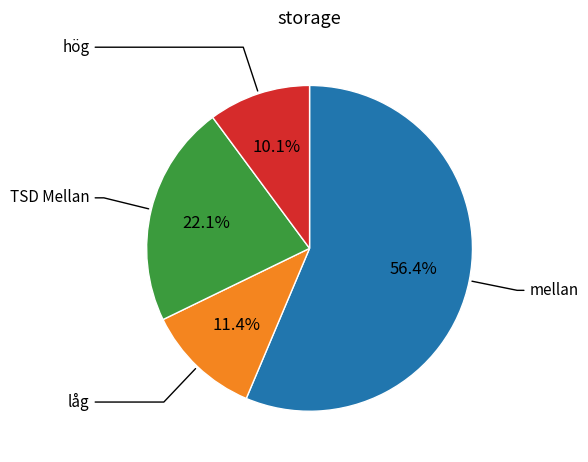

Does any single category account for the majority?

Yes